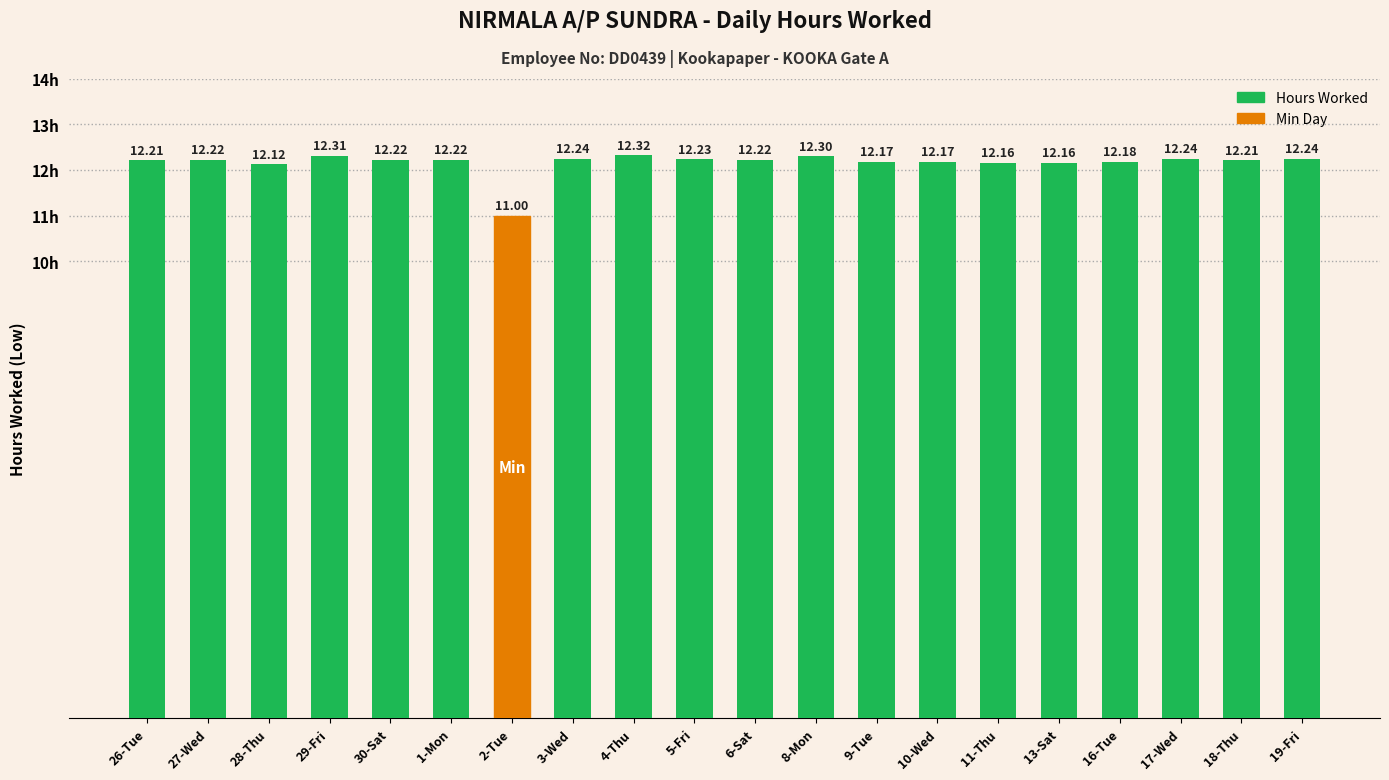

What is the average value?

12.2